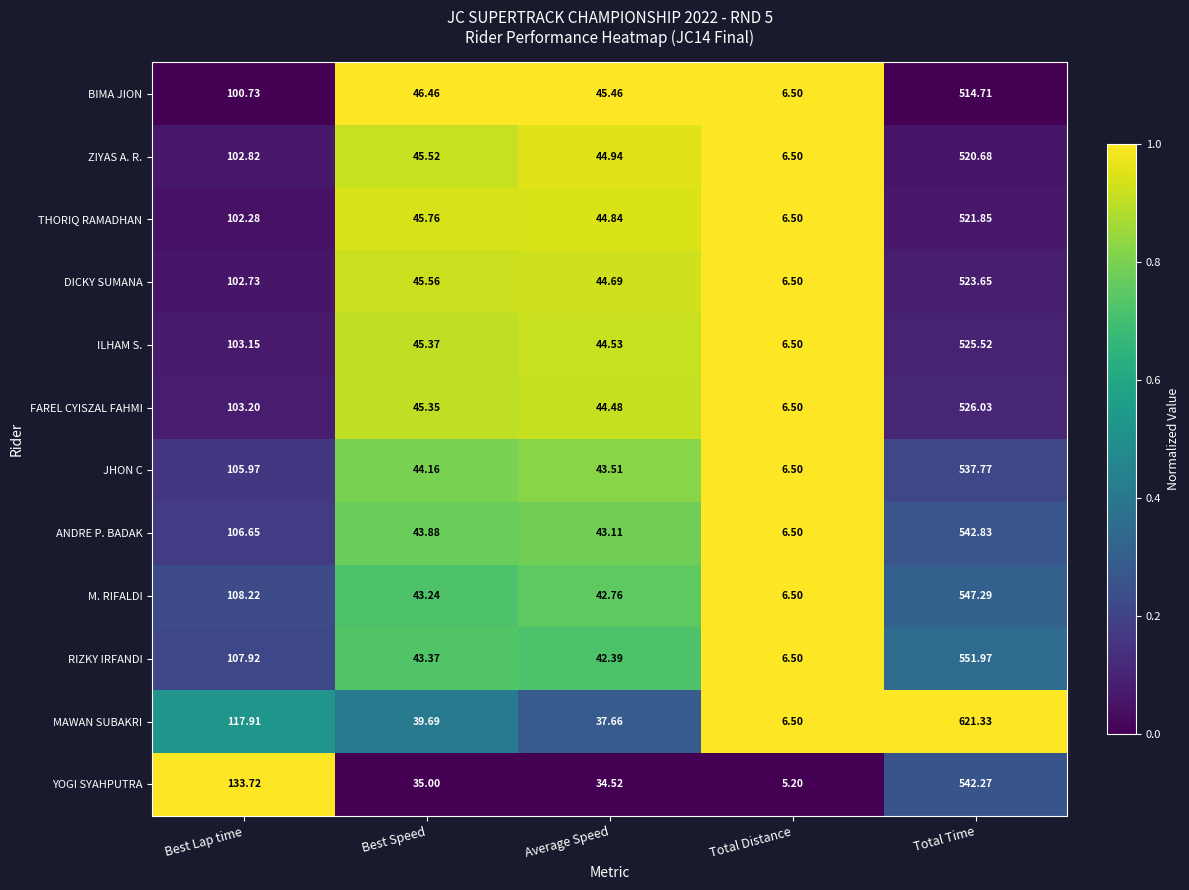

Rank the series by their maximum value, from lowest to highest.

BIMA JION, ZIYAS A. R., THORIQ RAMADHAN, DICKY SUMANA, ILHAM S., FAREL CYISZAL FAHMI, JHON C, YOGI SYAHPUTRA, ANDRE P. BADAK, M. RIFALDI, RIZKY IRFANDI, MAWAN SUBAKRI